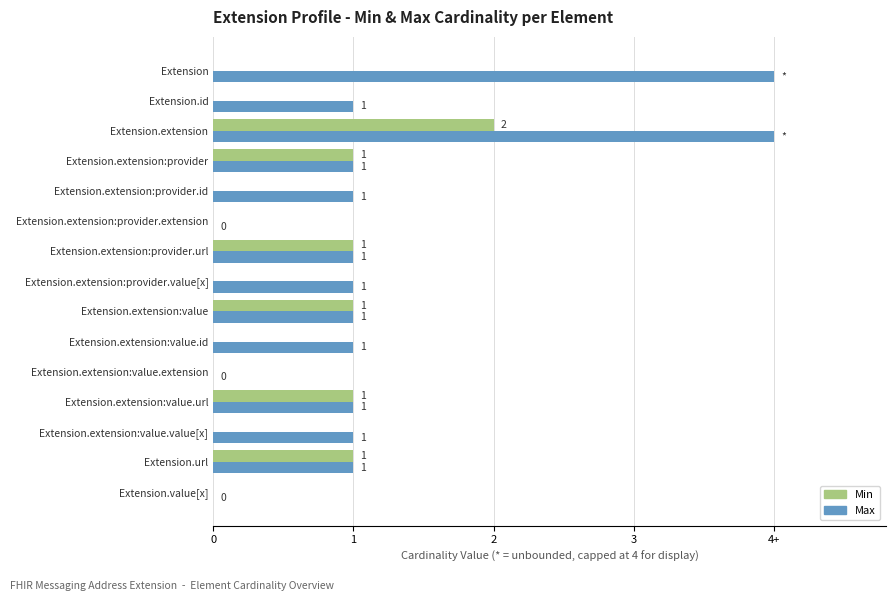

What are all the series names shown in the legend?

Min, Max